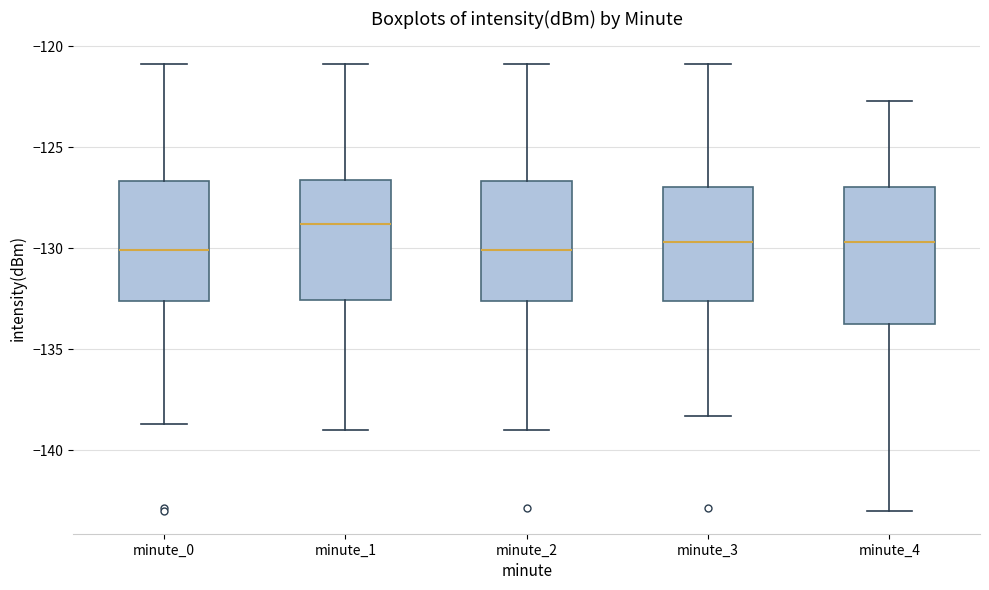

Reading left to right, transcribe this box plot: for each box, give where its median line is, the range the box spans, and where its two whiskers end, as read against the y-axis. The values are not printed on the chart, so give them approximately, as read against the axis.

minute_0: median -130.0, box -132.5 to -126.5, whiskers -138.5 to -121.0
minute_1: median -129.0, box -132.5 to -126.5, whiskers -139.0 to -121.0
minute_2: median -130.0, box -132.5 to -126.5, whiskers -139.0 to -121.0
minute_3: median -129.5, box -132.5 to -127.0, whiskers -138.5 to -121.0
minute_4: median -129.5, box -133.5 to -127.0, whiskers -143.0 to -122.5